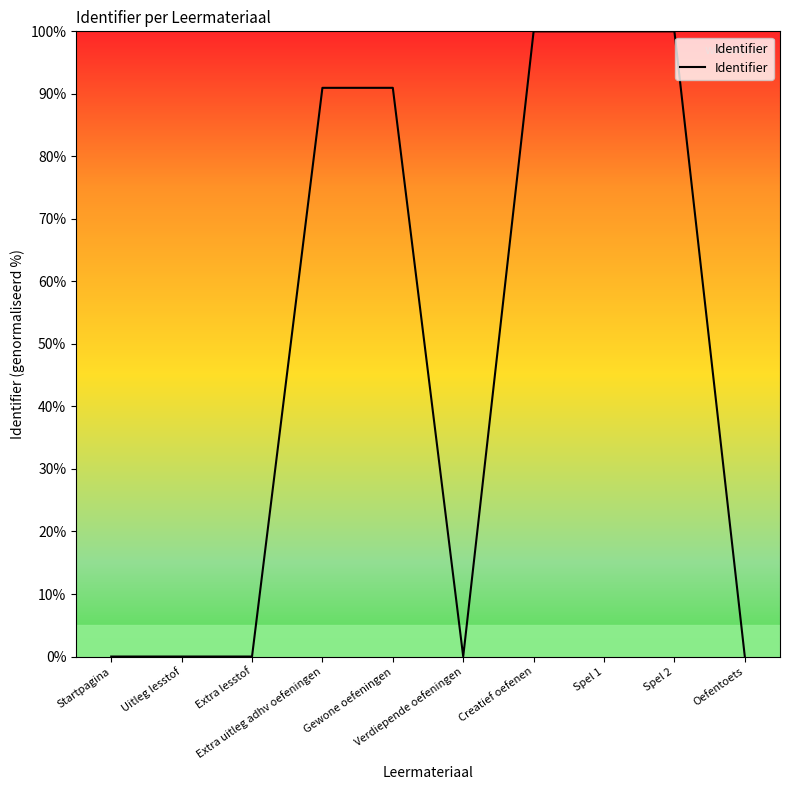

What position from the right is Extra lesstof?

8